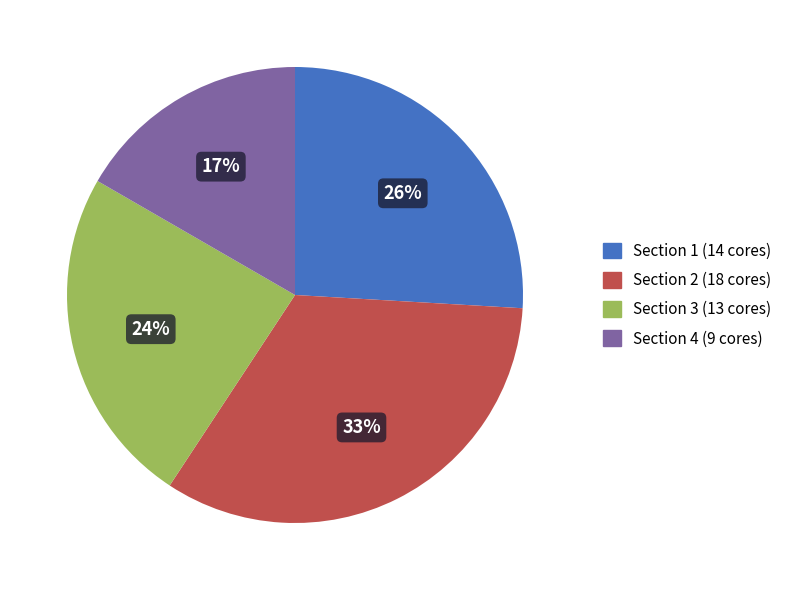

Is there any slice that represents more than half of the pie?

No